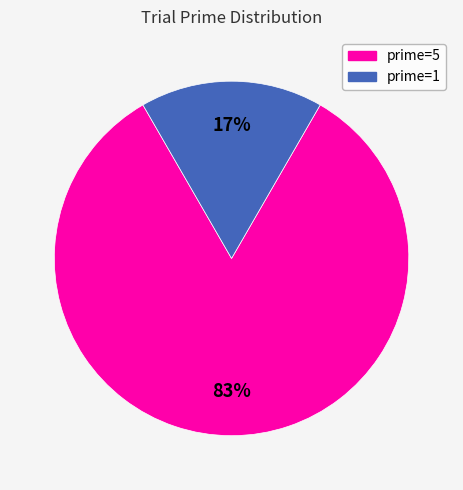

How many slices are in this pie chart?

2